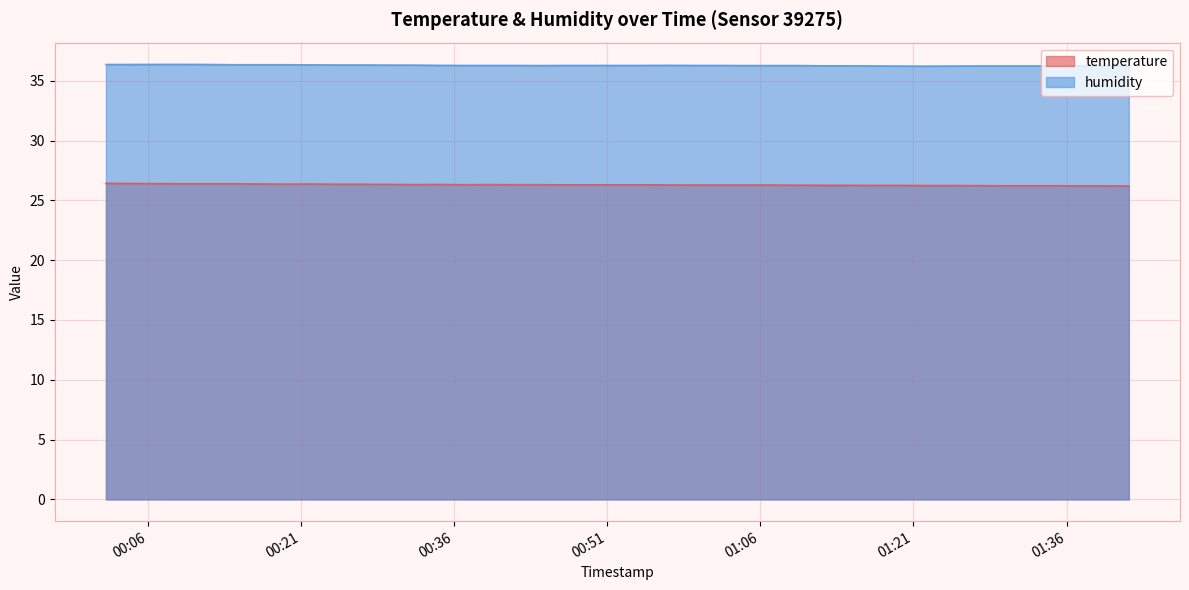

Is it true that temperature equals 5.5 at 2023-07-22T00:26:56?

False